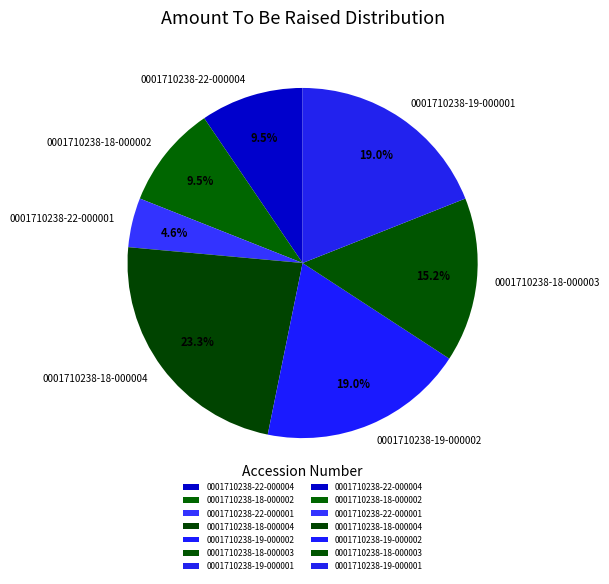

What percentage is the 0001710238-19-000002 slice, to the nearest percent?

19%